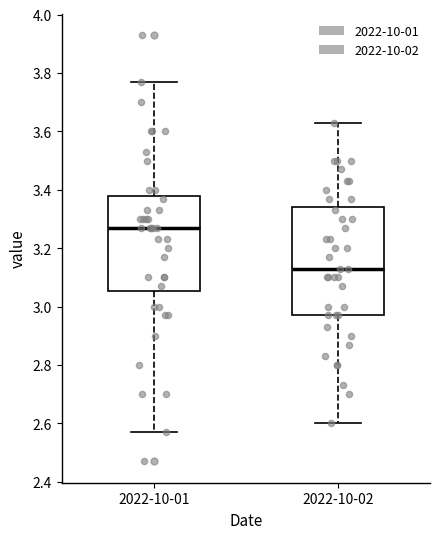

Which box is the tallest, from its lower edge to its upper edge?

2022-10-02